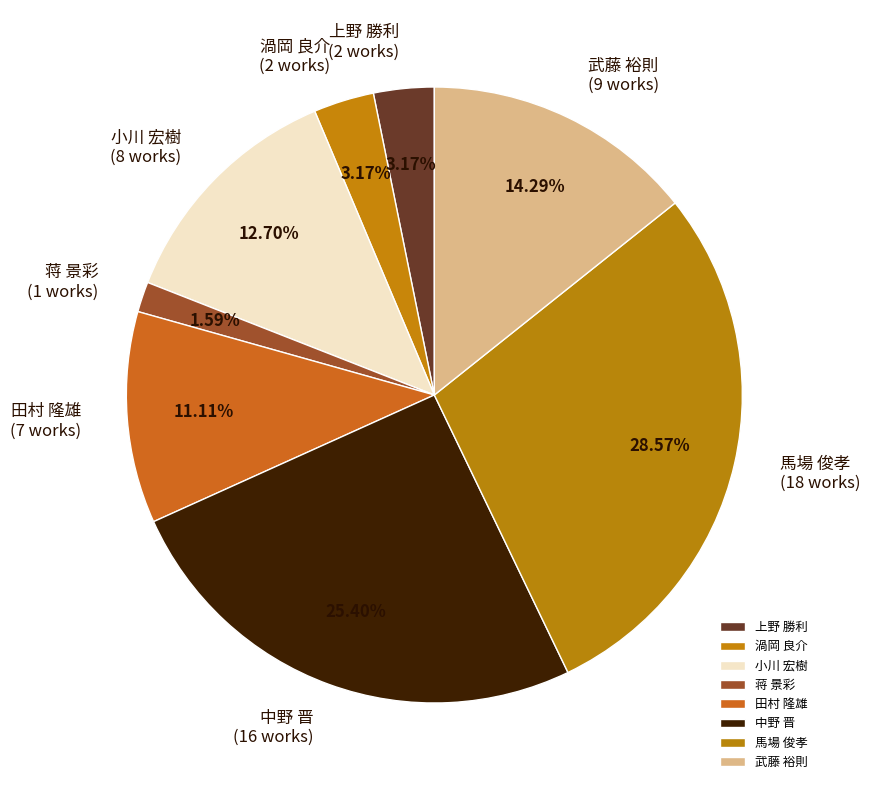

Which category has the smallest portion of the pie?

蒋 景彩